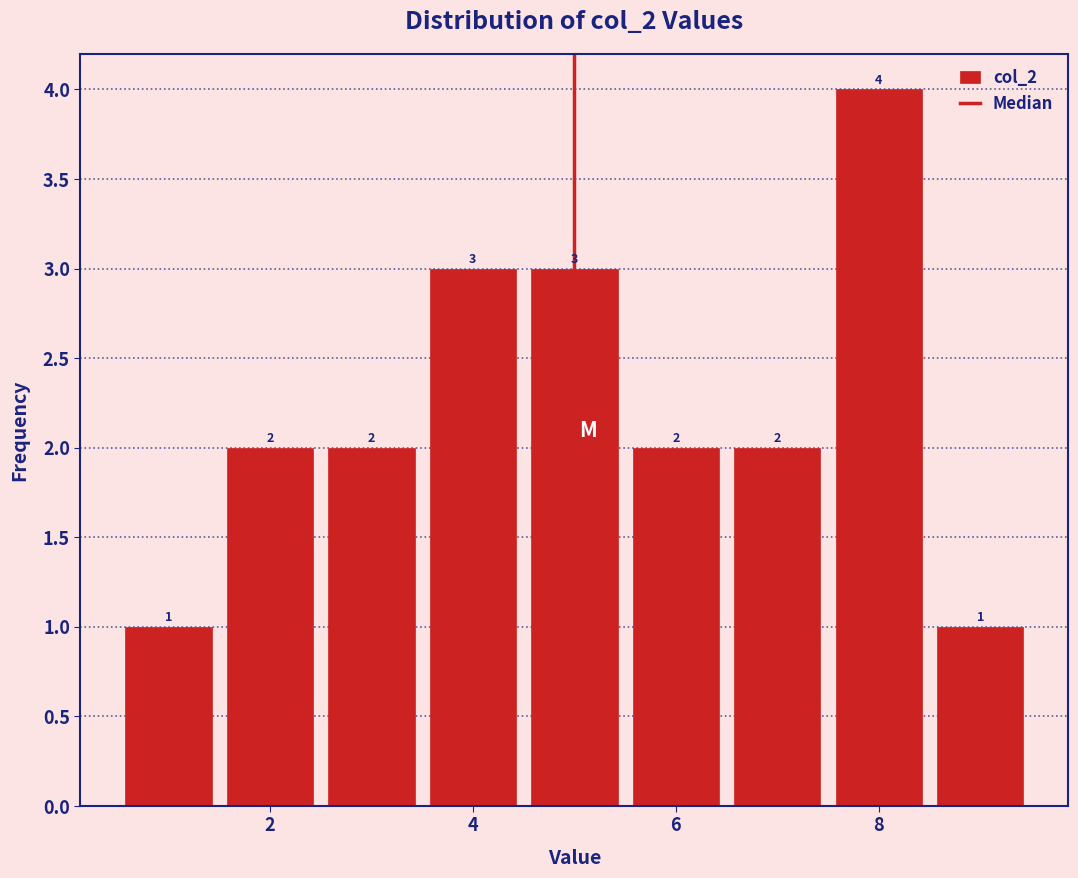

Reading left to right, list every bar in this chart as the range it spans on the x-axis followed by its height. The bar edges are not printed on the chart, so give them approximately, as read against the axis.

0.5 to 1.5: 1
1.5 to 2.5: 2
2.5 to 3.5: 2
3.5 to 4.5: 3
4.5 to 5.5: 3
5.5 to 6.5: 2
6.5 to 7.5: 2
7.5 to 8.5: 4
8.5 to 9.5: 1